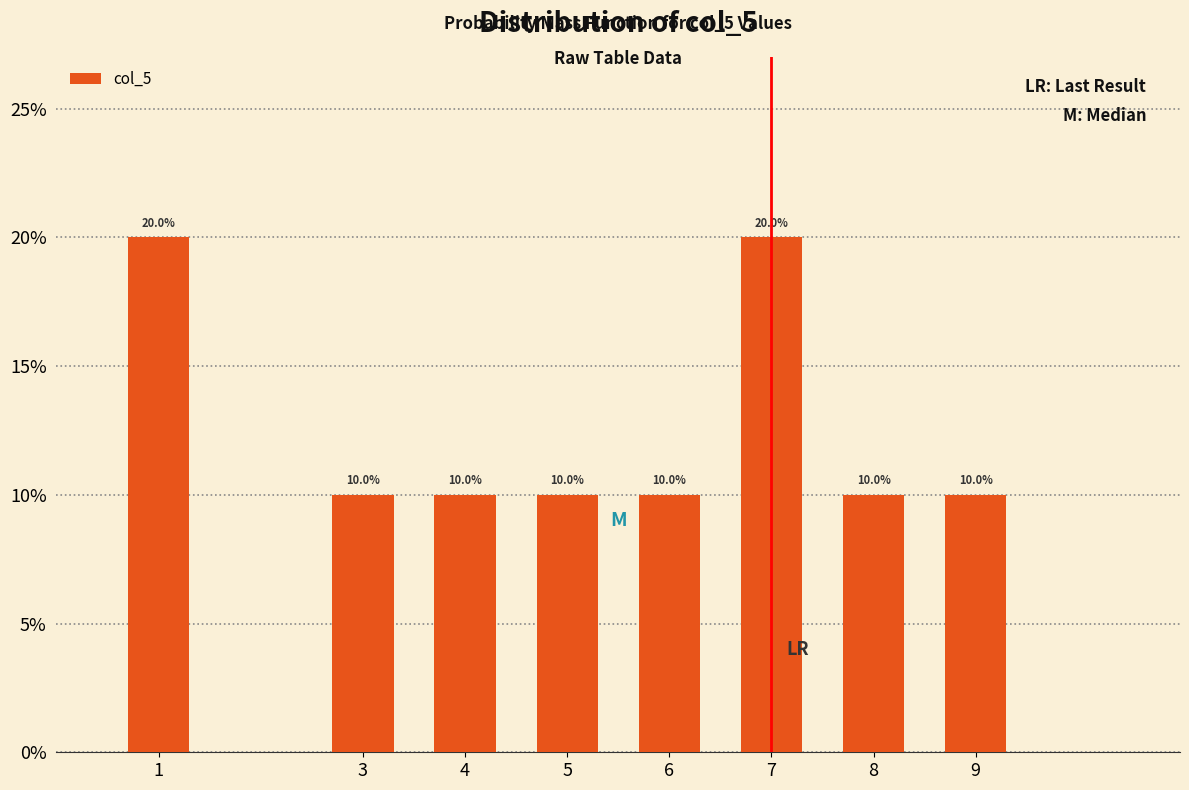

Reading right to left, extract all data points from this chart.

9=10	8=10	7=20	6=10	5=10	4=10	3=10	1=20